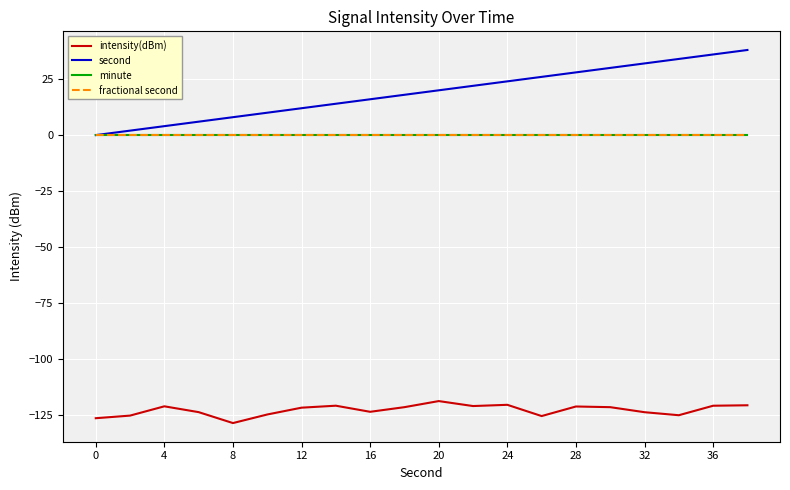

Does the chart display data point markers on the line(s)?

No